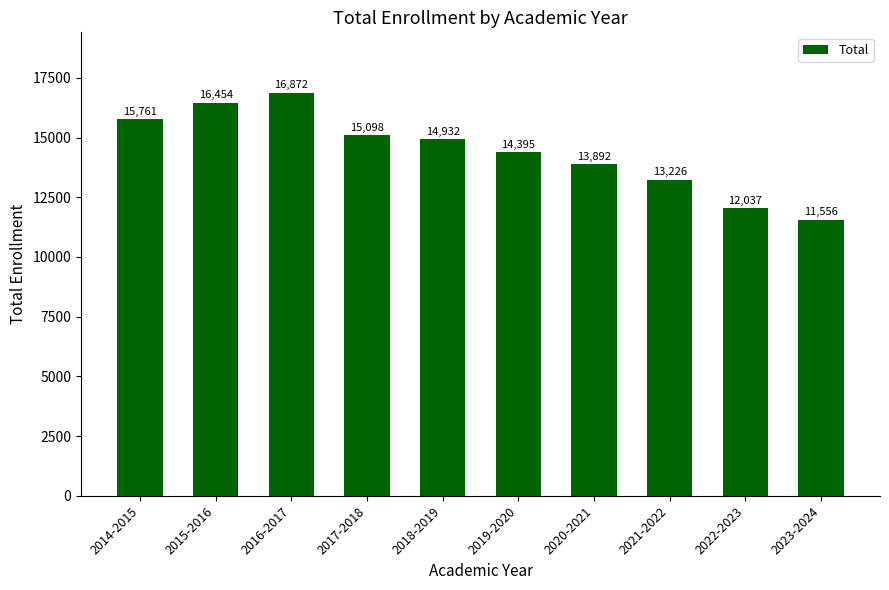

What is the change in value from 2015-2016 to 2019-2020?

-2059